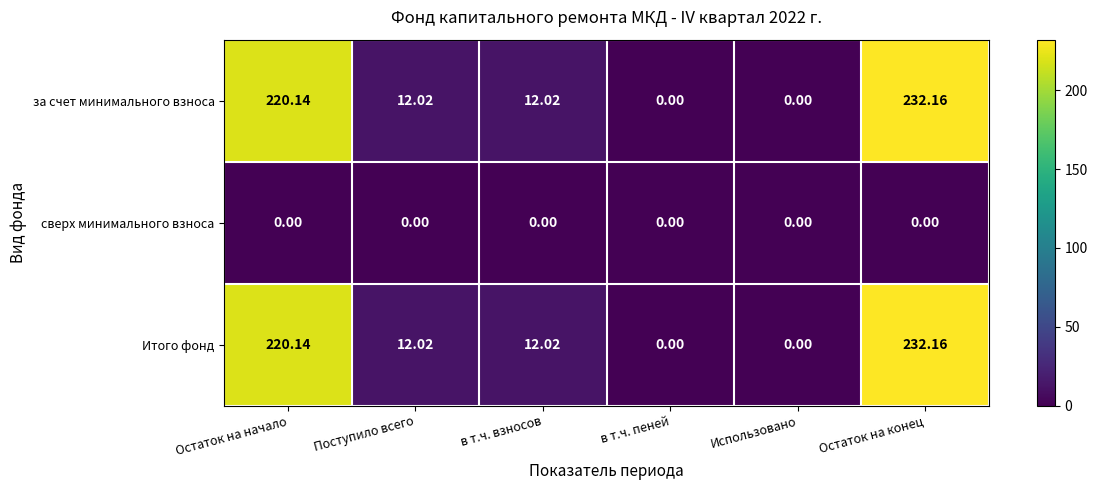

Where does the за счет минимального взноса series first go above 12?

Остаток на начало